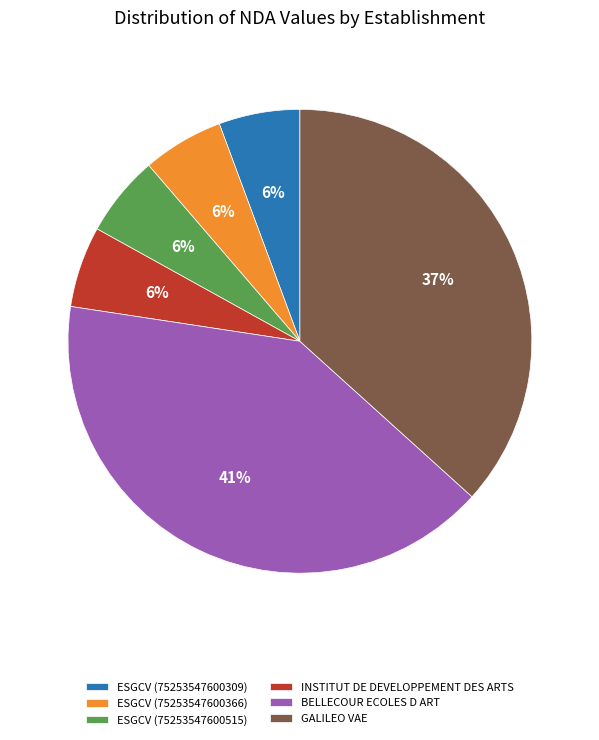

How many segments does this pie chart have?

6